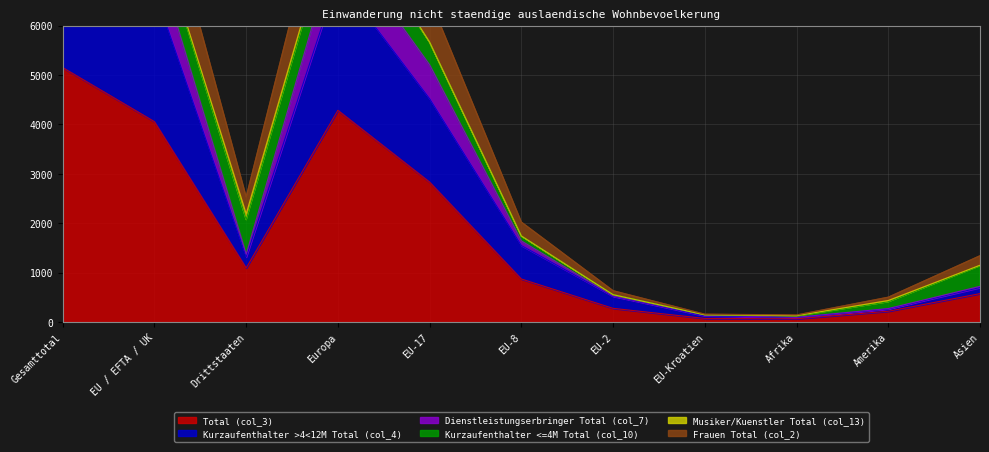

At which category does Total (col_3) reach its first local valley?

Drittstaaten